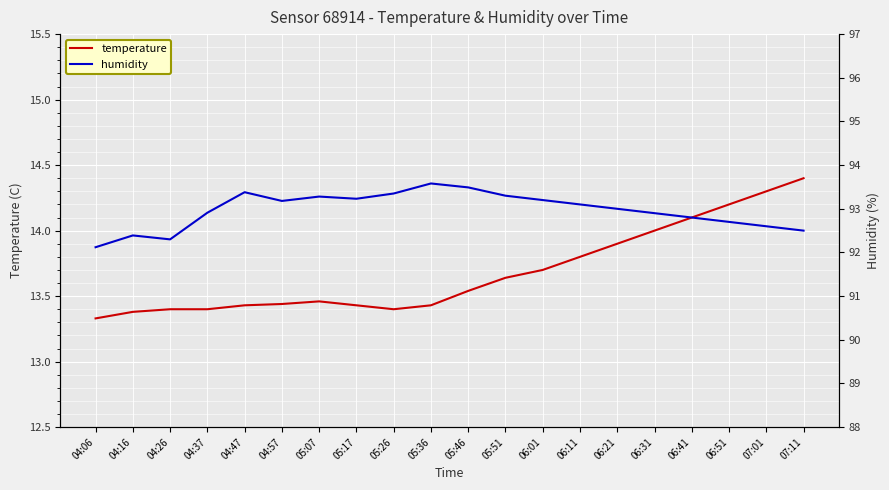

What is the total value across all series at 07:01?

106.9